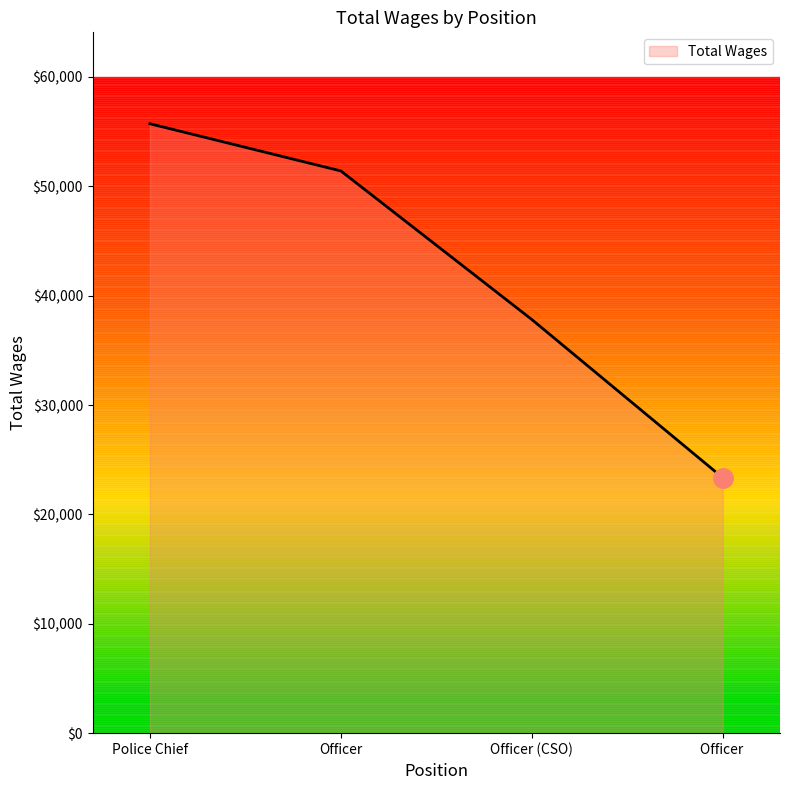

Which label corresponds to the largest value in the chart?

Police Chief